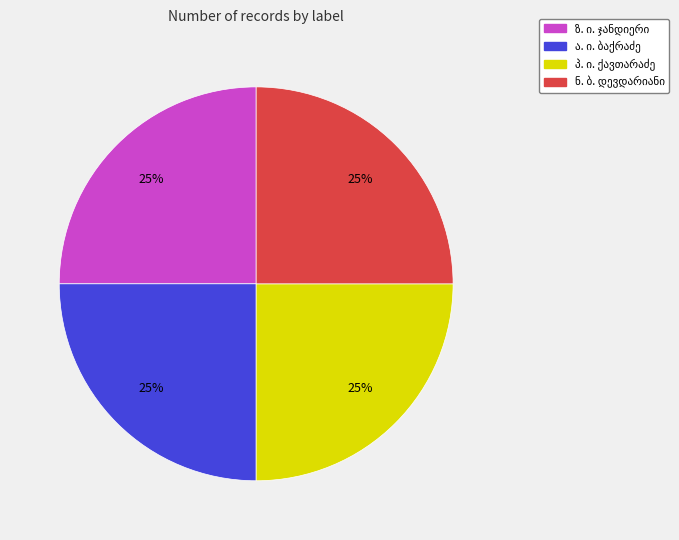

Count the number of slices in the pie.

4